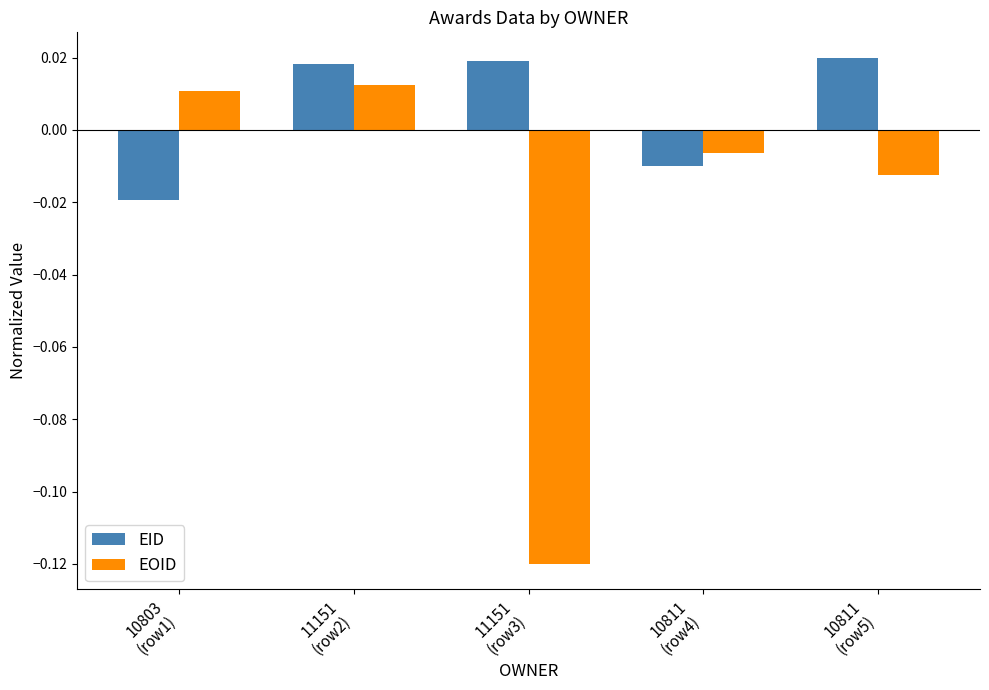

Rank the series at 10811
(row5) from highest to lowest value.

EID, EOID